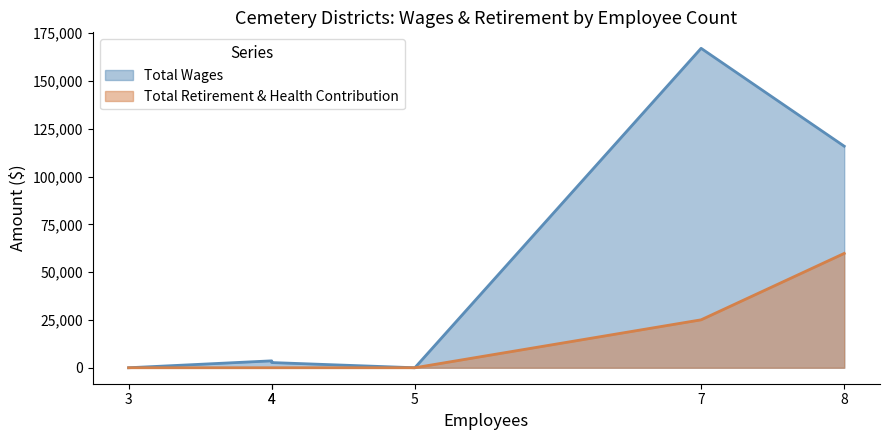

True or false: Total Retirement & Health Contribution and Total Wages cross at least once.

False